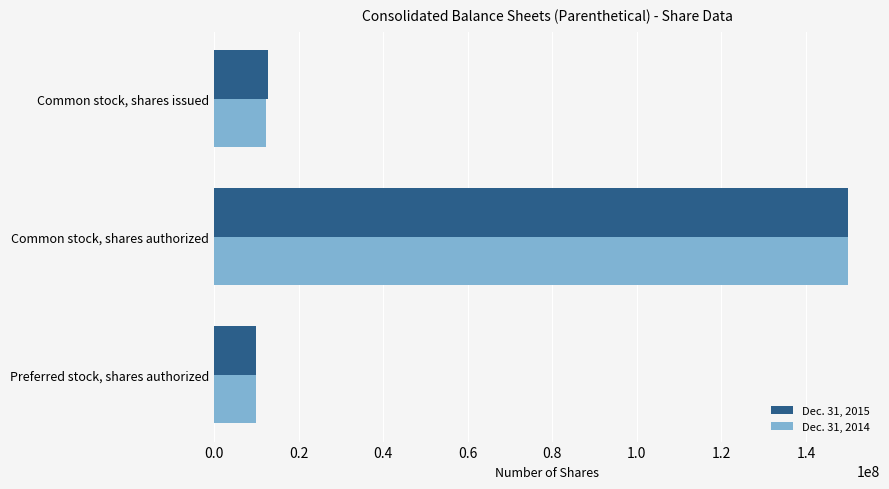

Is it true that Dec. 31, 2014 equals 10000000 at Preferred stock, shares authorized?

True